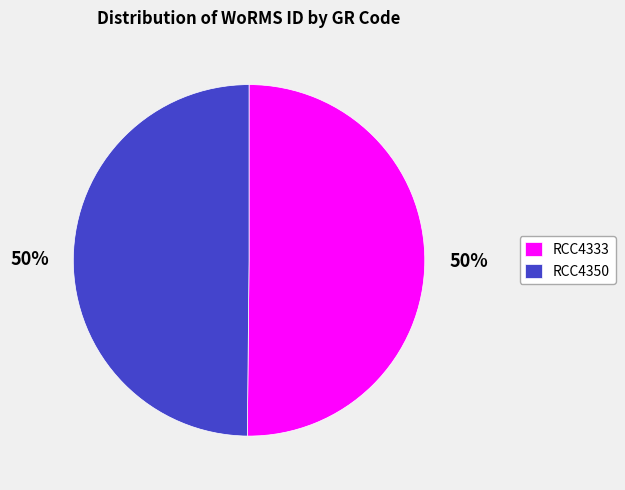

The RCC4350 slice represents 50% of the pie. True or false?

True